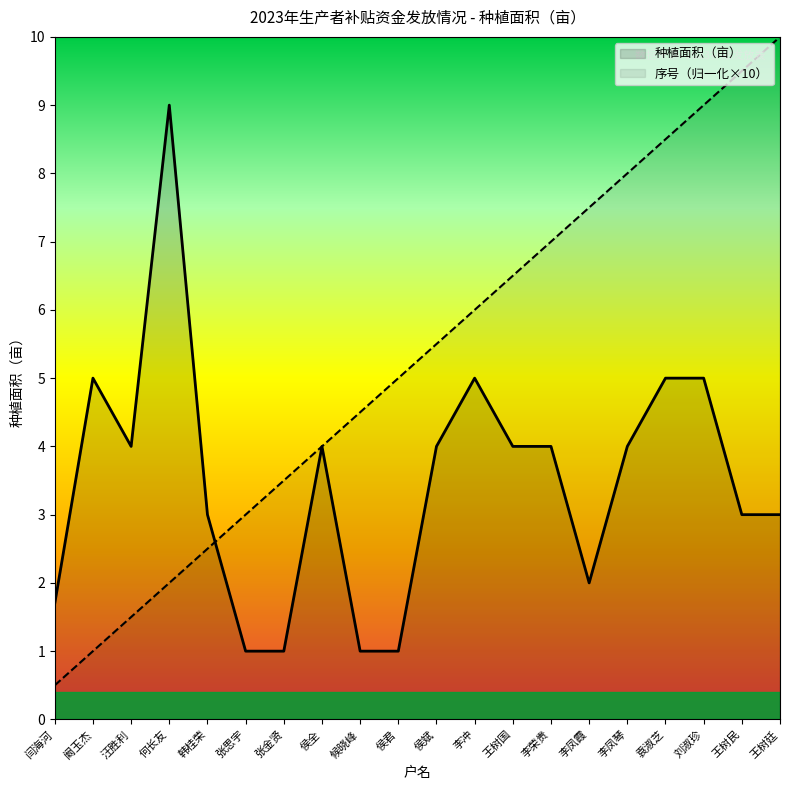

Reading left to right, extract all data points from this chart.

种植面积（亩）: 闫海河=1.7	阚玉杰=5.0	汪胜利=4.0	何长友=9.0	韩桂荣=3.0	张思宇=1.0	张金贤=1.0	侯全=4.0	候晓峰=1.0	侯君=1.0	侯斌=4.0	李冲=5.0	王树国=4.0	李荣贵=4.0	李凤霞=2.0	李凤琴=4.0	袁淑芝=5.0	刘淑珍=5.0	王树民=3.0	王树廷=3.0
序号: 闫海河=0.5	阚玉杰=1.0	汪胜利=1.5	何长友=2.0	韩桂荣=2.5	张思宇=3.0	张金贤=3.5	侯全=4.0	候晓峰=4.5	侯君=5.0	侯斌=5.5	李冲=6.0	王树国=6.5	李荣贵=7.0	李凤霞=7.5	李凤琴=8.0	袁淑芝=8.5	刘淑珍=9.0	王树民=9.5	王树廷=10.0